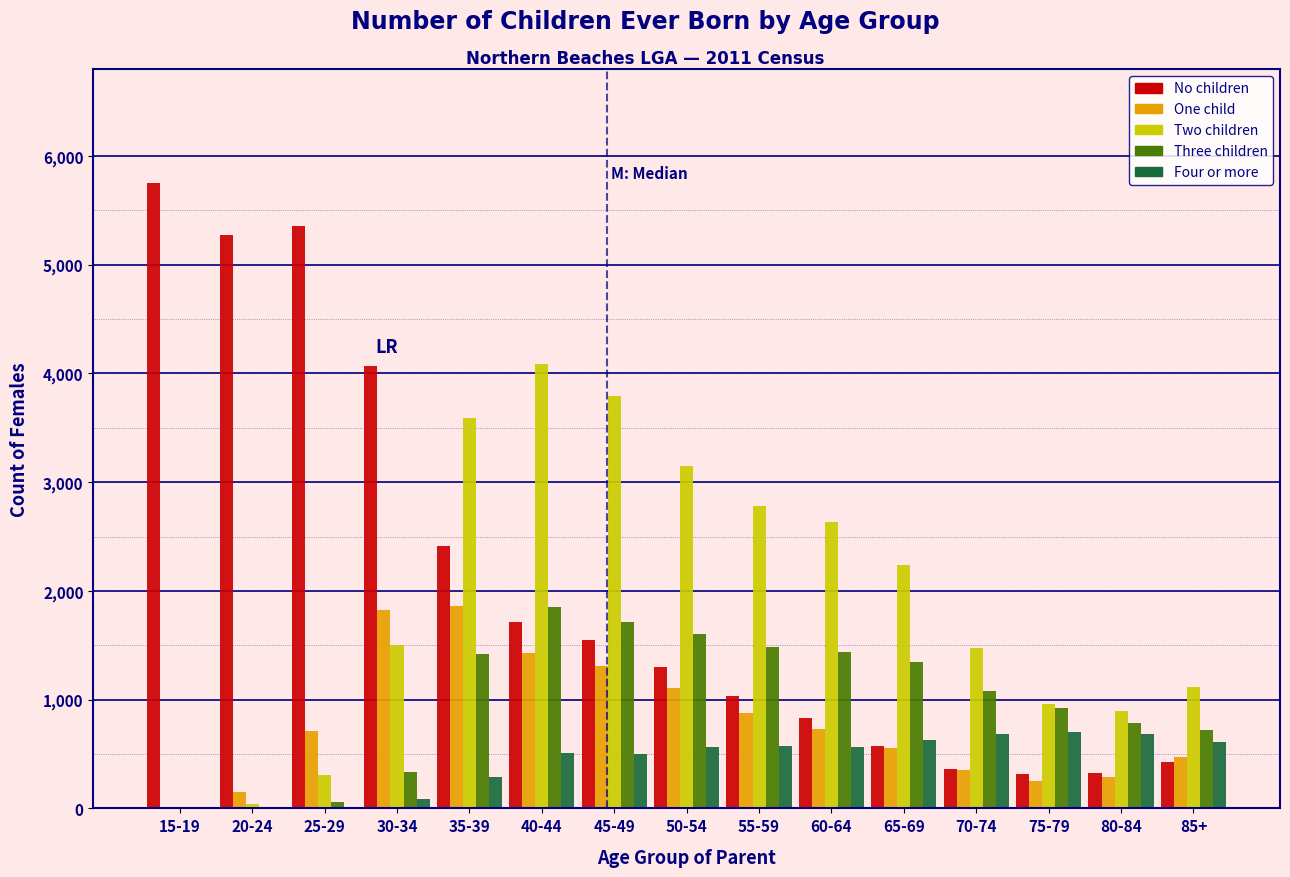

Between 65-69 and 80-84, which series saw the biggest shift?

Two children